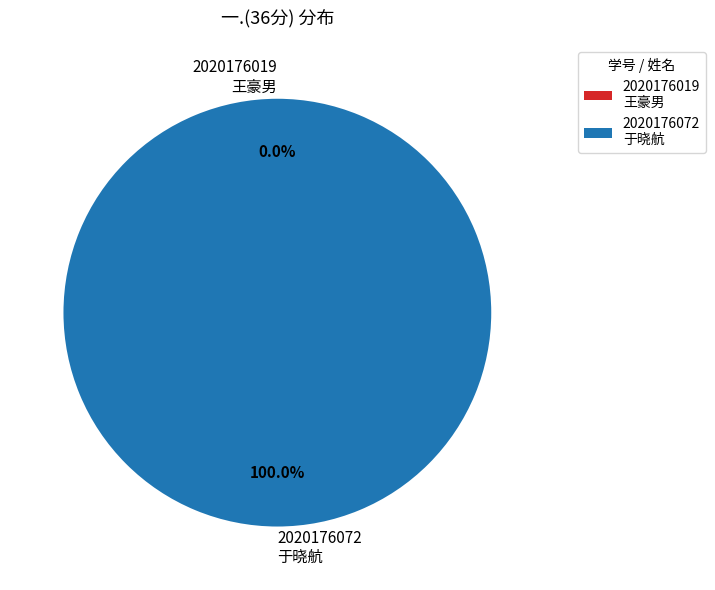

What is the majority slice?

2020176072
于晓航